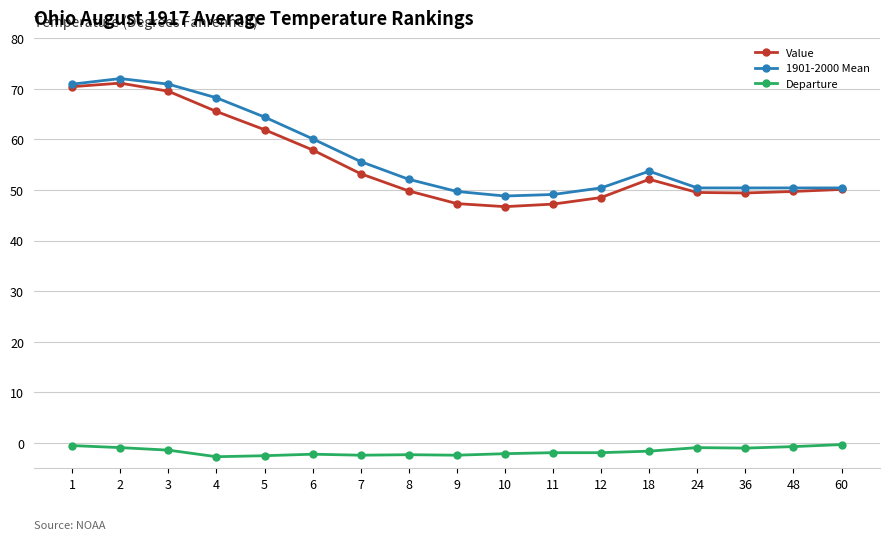

Which label corresponds to the largest value in the chart?

2